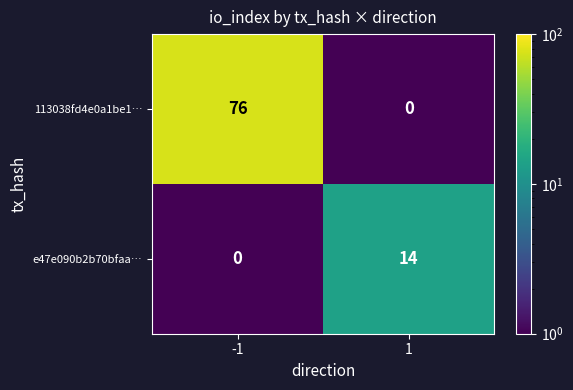

What is the greatest value displayed?

76